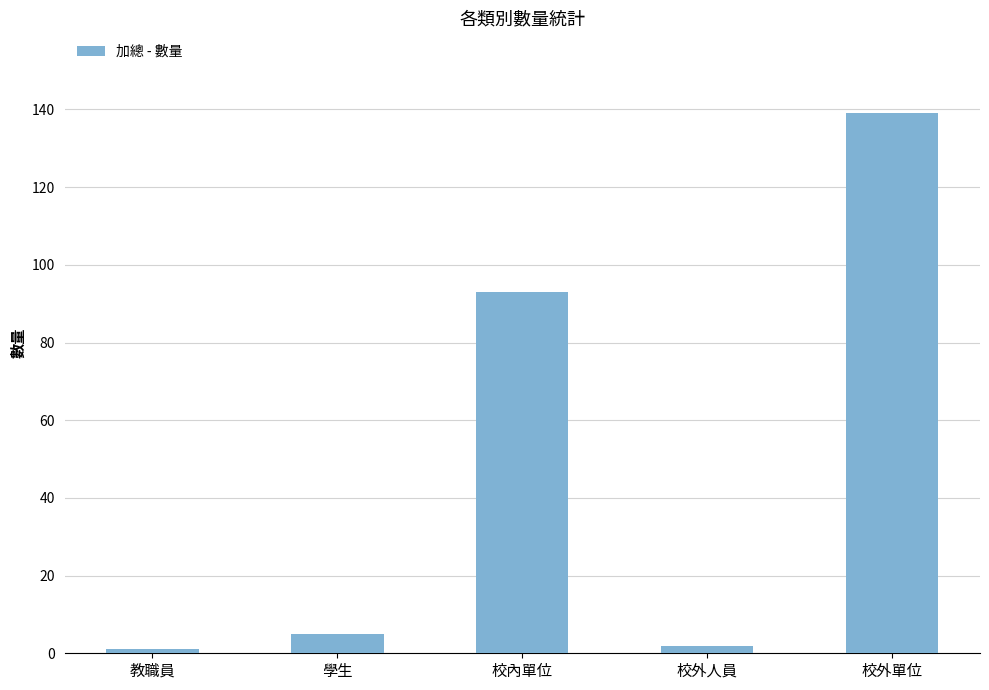

What is the average value?

48